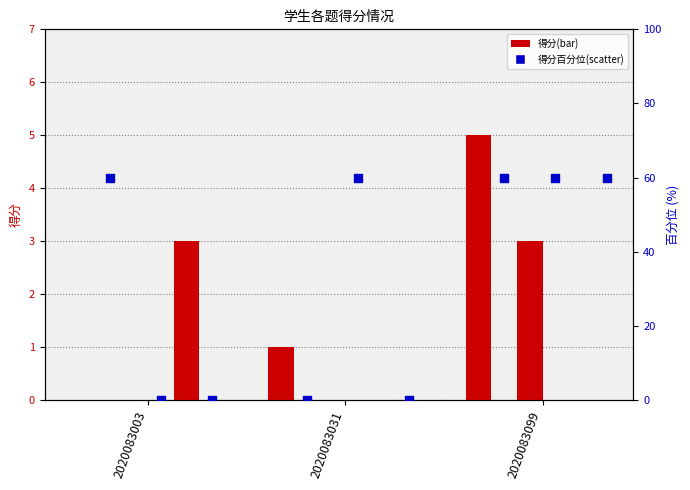

At which category is the sum across all series the highest?

2020083099